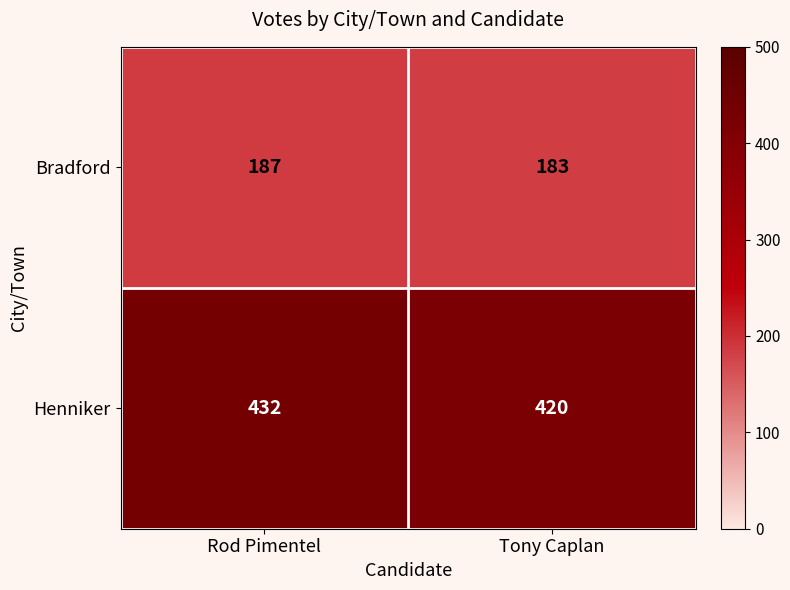

At how many categories does at least one series exceed 429?

1